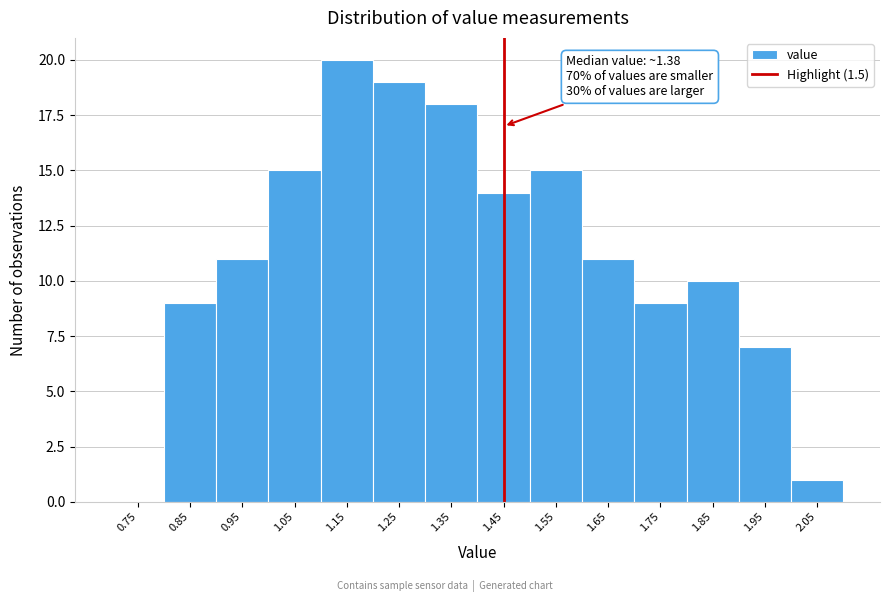

Reading left to right, list all the values displayed in this chart.

0.75=0	0.85=9	0.95=11	1.05=15	1.15=20	1.25=19	1.35=18	1.45=14	1.55=15	1.65=11	1.75=9	1.85=10	1.95=7	2.05=1